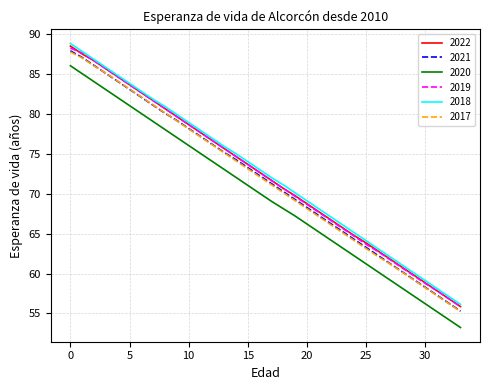

What is the lowest value of the 2021 series?

55.3